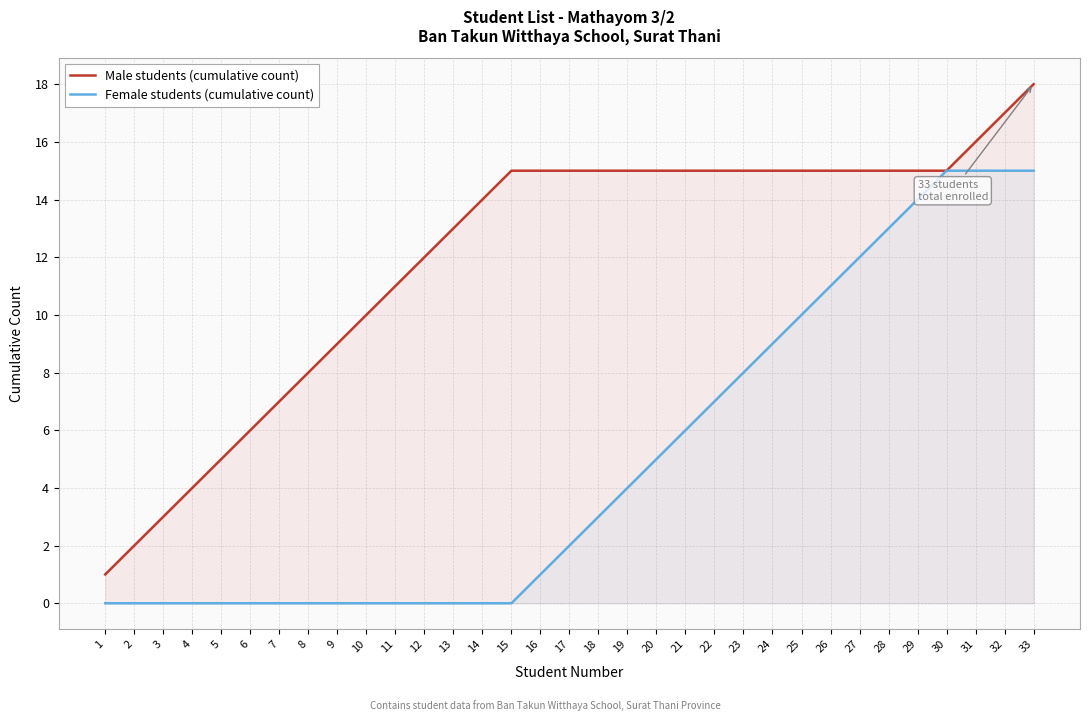

True or false: Male students (cumulative count) has more than 0 interior local peaks.

False